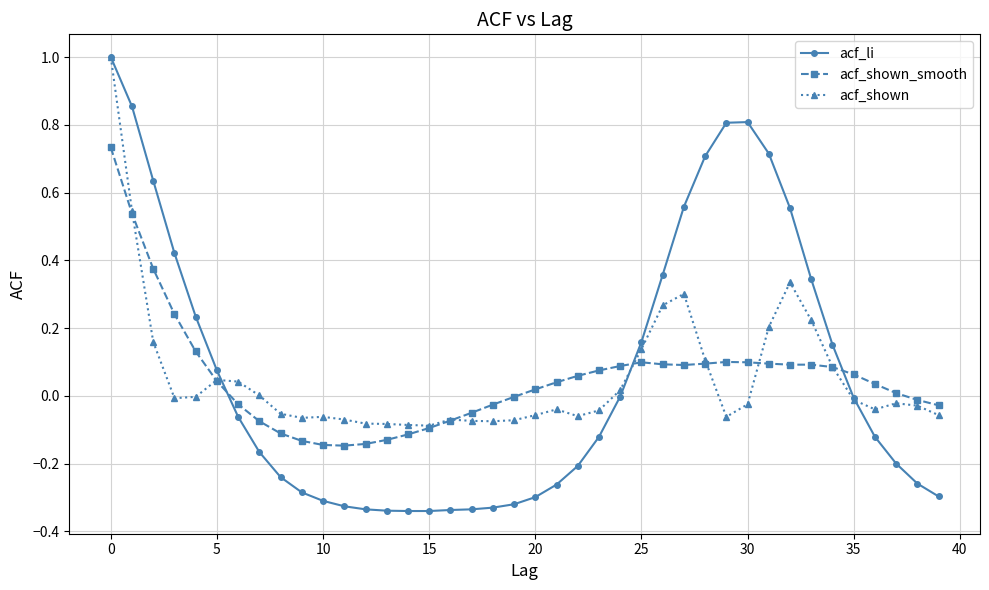

What are all the series names shown in the legend?

acf_li, acf_shown_smooth, acf_shown